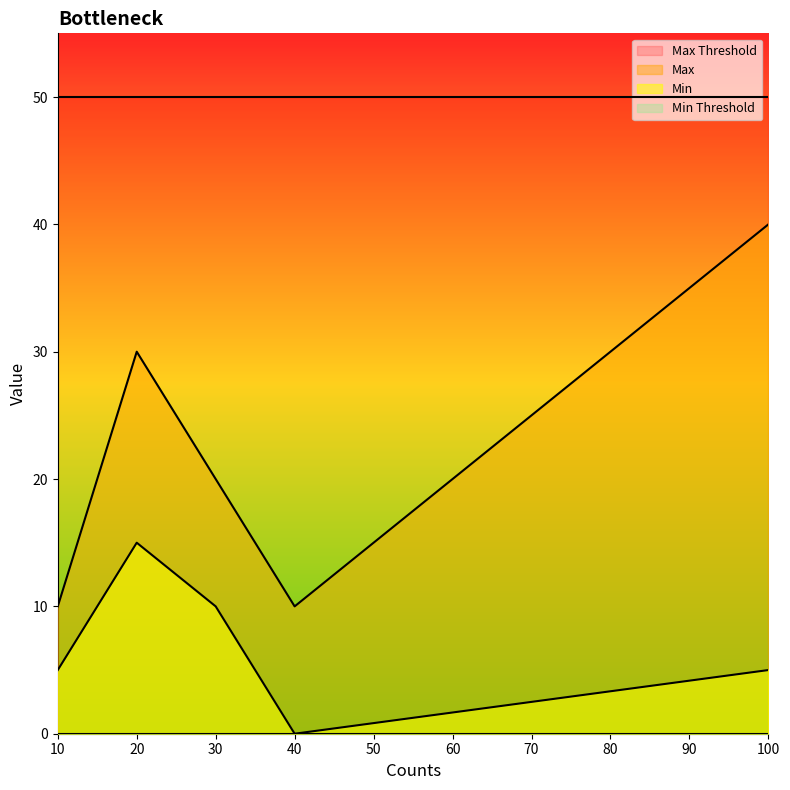

Which series has the largest range (max minus min)?

Max